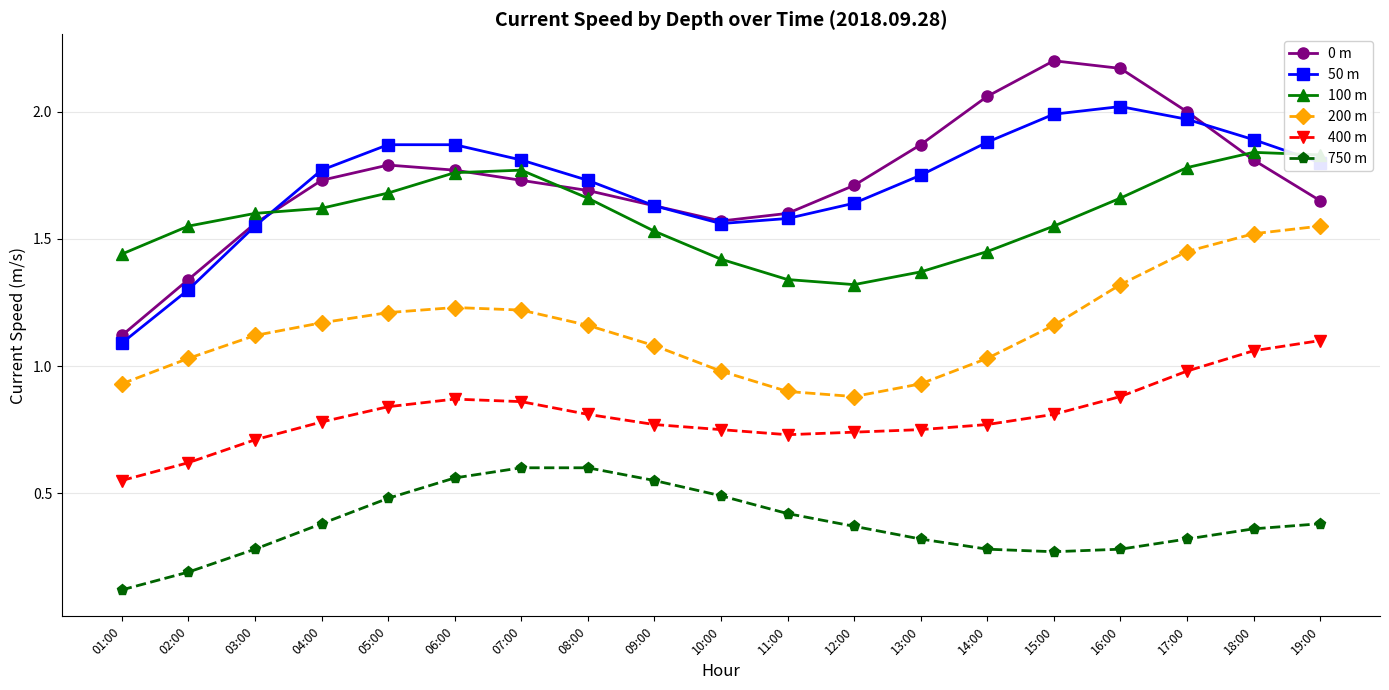

How many interior local peaks does the 200 m series have?

1